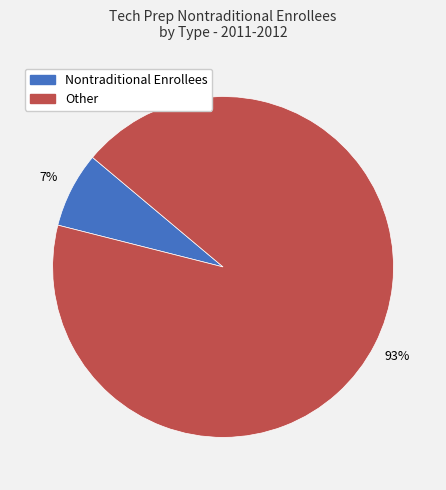

Is there any slice that represents more than half of the pie?

Yes